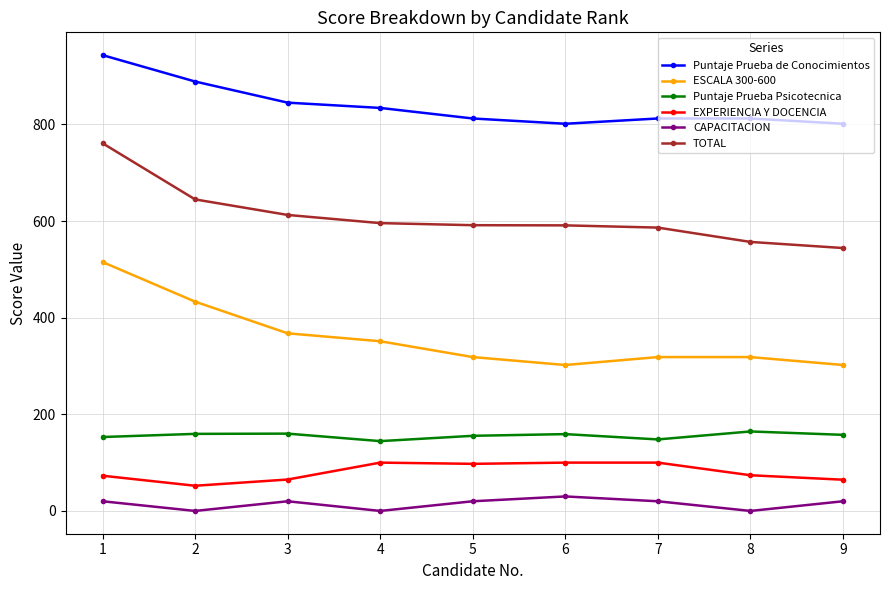

What is the sum of the ESCALA 300-600 values at 3 and 9?

669.7